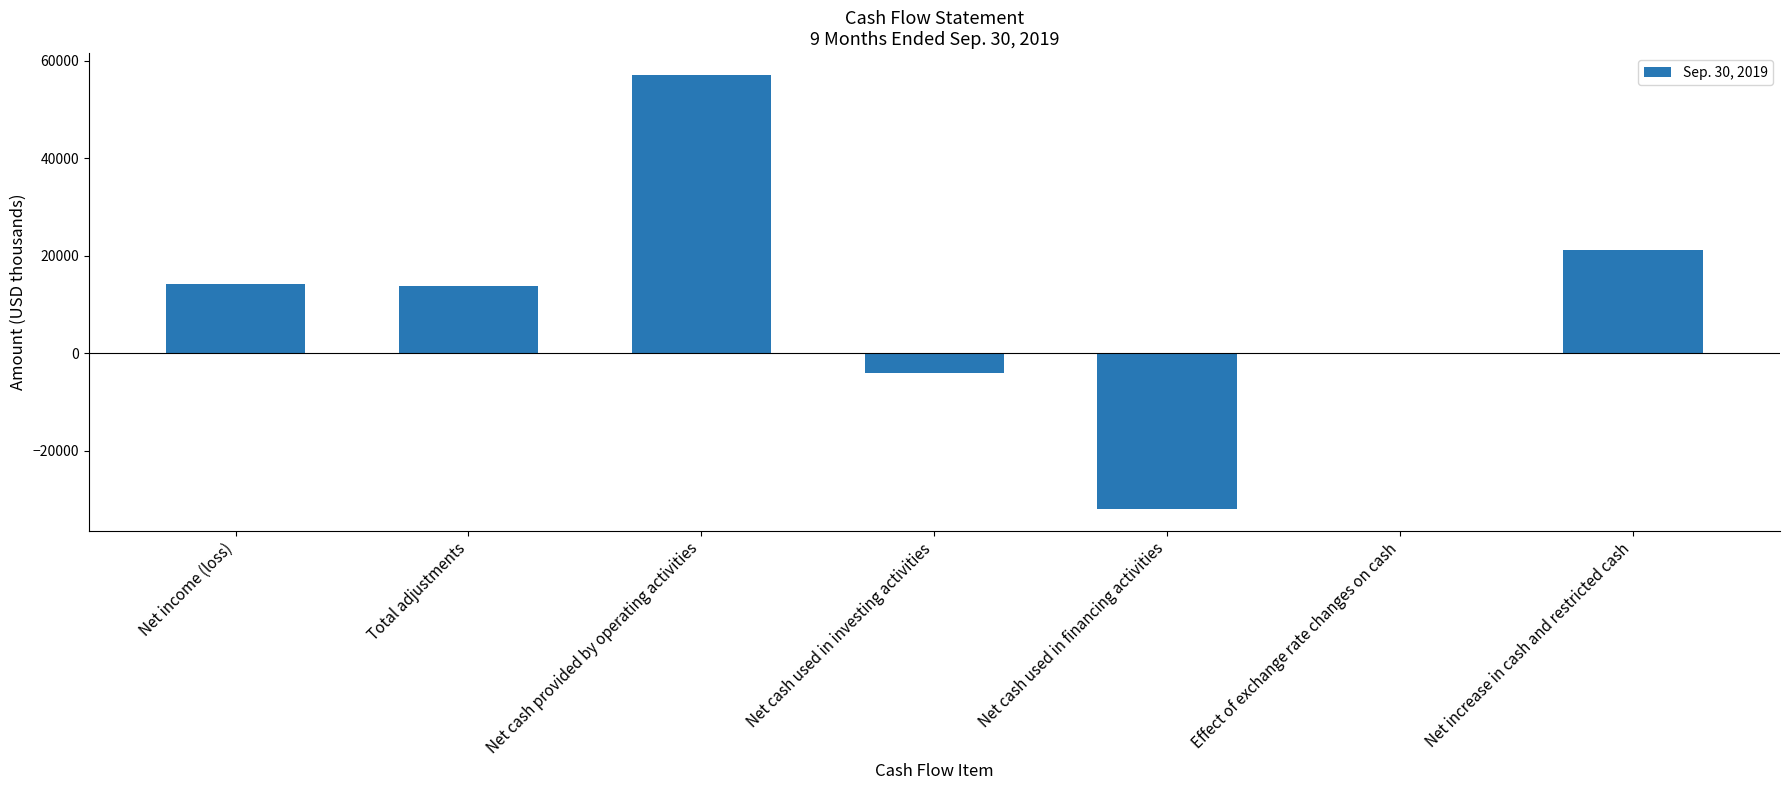

Approximately how many times larger is the value at Net income (loss) compared to Net cash provided by operating activities?

0.2